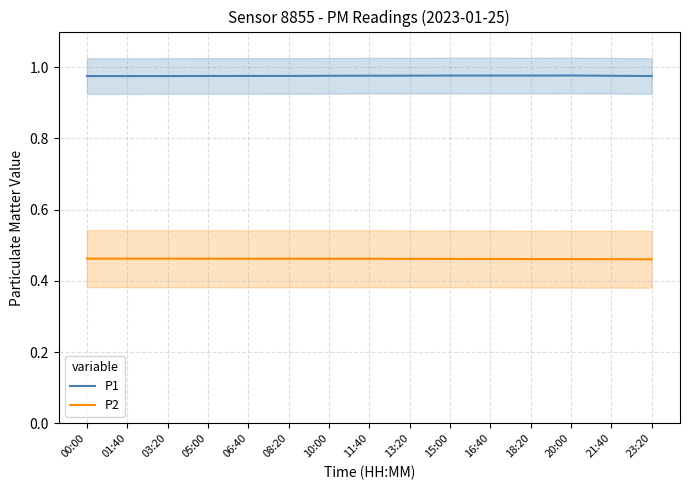

What is the spread (max minus min) of values at 10:00?

0.5